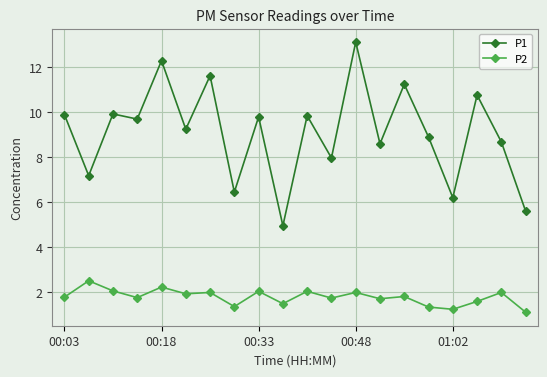

True or false: P2 has more than 0 interior local peaks.

True